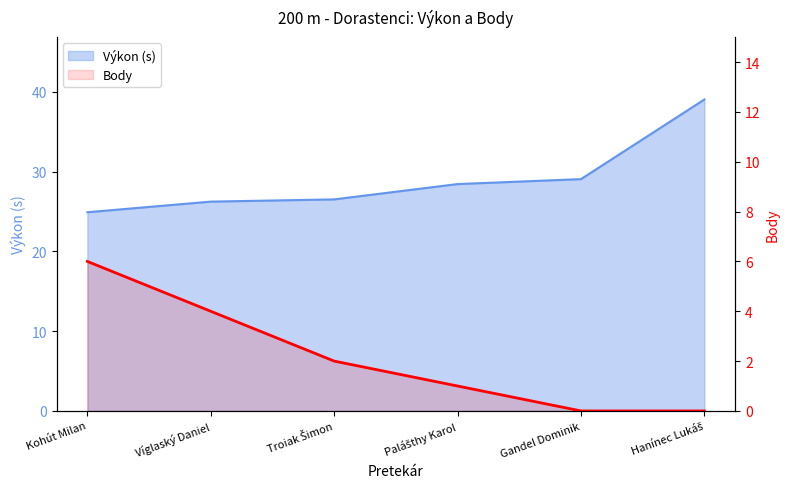

True or false: Výkon (s) and Body cross at least once.

False